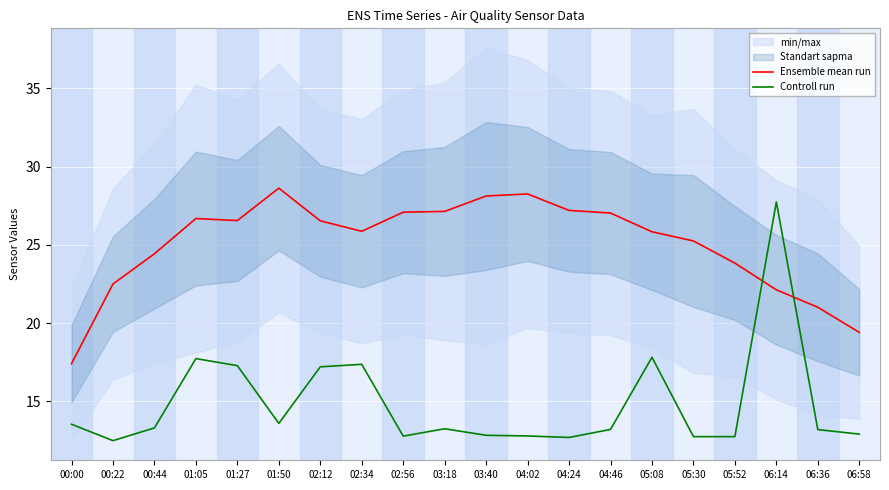

At which category does Controll run reach its first local peak?

01:05